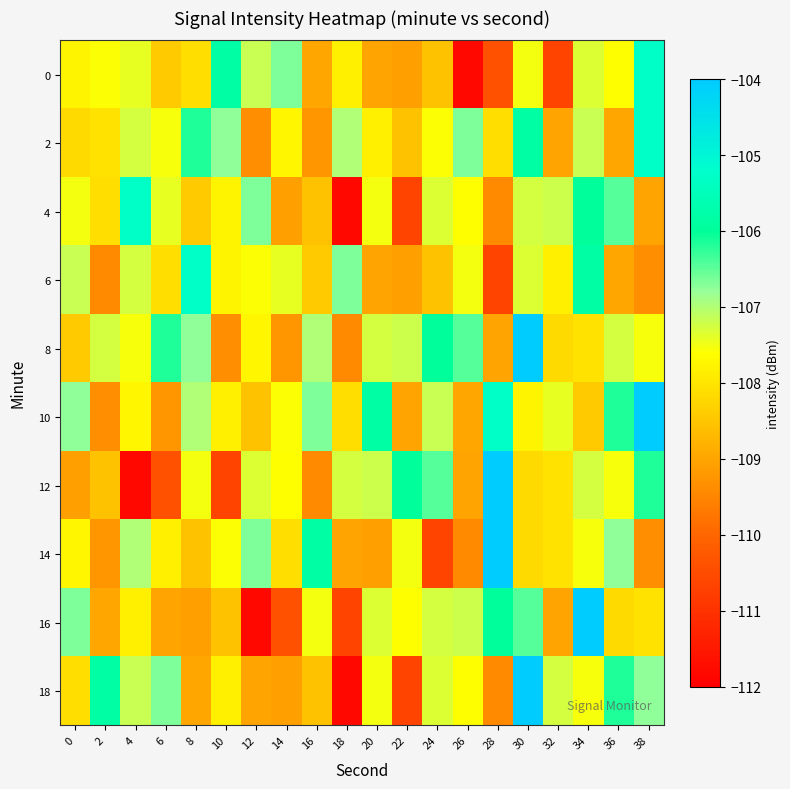

Reading right to left, extract all data points from this chart.

0: 38=-105.3	36=-107.6	34=-107.3	32=-110.6	30=-107.5	28=-110.4	26=-111.8	24=-108.5	22=-109.1	20=-109.0	18=-107.8	16=-109.0	14=-106.7	12=-107.2	10=-105.8	8=-108.1	6=-108.4	4=-107.4	2=-107.6	0=-107.8
2: 38=-105.3	36=-109.0	34=-107.2	32=-109.0	30=-105.8	28=-108.1	26=-106.7	24=-107.6	22=-108.5	20=-107.8	18=-107.0	16=-109.2	14=-107.7	12=-109.4	10=-106.8	8=-106.2	6=-107.6	4=-107.3	2=-108.0	0=-108.2
4: 38=-109.0	36=-106.5	34=-106.0	32=-107.2	30=-107.3	28=-109.4	26=-107.6	24=-107.3	22=-110.6	20=-107.5	18=-111.8	16=-108.5	14=-109.1	12=-106.7	10=-107.8	8=-108.4	6=-107.4	4=-105.3	2=-108.1	0=-107.5
6: 38=-109.4	36=-109.0	34=-105.8	32=-107.8	30=-107.3	28=-110.6	26=-107.5	24=-108.5	22=-109.1	20=-109.0	18=-106.7	16=-108.4	14=-107.4	12=-107.6	10=-107.8	8=-105.3	6=-108.1	4=-107.3	2=-109.4	0=-107.2
8: 38=-107.6	36=-107.3	34=-108.0	32=-108.2	30=-104.1	28=-109.0	26=-106.5	24=-106.0	22=-107.2	20=-107.3	18=-109.4	16=-107.0	14=-109.2	12=-107.7	10=-109.4	8=-106.8	6=-106.2	4=-107.6	2=-107.3	0=-108.4
10: 38=-104.1	36=-106.2	34=-108.4	32=-107.4	30=-107.8	28=-105.3	26=-109.0	24=-107.2	22=-109.0	20=-105.8	18=-108.1	16=-106.7	14=-107.6	12=-108.5	10=-107.8	8=-107.0	6=-109.2	4=-107.7	2=-109.4	0=-106.8
12: 38=-106.2	36=-107.6	34=-107.3	32=-108.0	30=-108.2	28=-104.1	26=-109.0	24=-106.5	22=-106.0	20=-107.2	18=-107.3	16=-109.4	14=-107.6	12=-107.3	10=-110.6	8=-107.5	6=-110.4	4=-111.8	2=-108.5	0=-109.1
14: 38=-109.4	36=-106.8	34=-107.6	32=-108.0	30=-108.2	28=-104.1	26=-109.4	24=-110.6	22=-107.5	20=-109.1	18=-109.0	16=-105.8	14=-108.1	12=-106.7	10=-107.6	8=-108.5	6=-107.8	4=-107.0	2=-109.2	0=-107.7
16: 38=-108.0	36=-108.2	34=-104.1	32=-109.0	30=-106.5	28=-106.0	26=-107.2	24=-107.3	22=-107.6	20=-107.3	18=-110.6	16=-107.5	14=-110.4	12=-111.8	10=-108.5	8=-109.1	6=-109.0	4=-107.8	2=-109.0	0=-106.7
18: 38=-106.8	36=-106.2	34=-107.5	32=-107.3	30=-104.1	28=-109.4	26=-107.6	24=-107.3	22=-110.6	20=-107.5	18=-111.8	16=-108.5	14=-109.1	12=-109.0	10=-107.8	8=-109.0	6=-106.7	4=-107.2	2=-105.8	0=-108.1